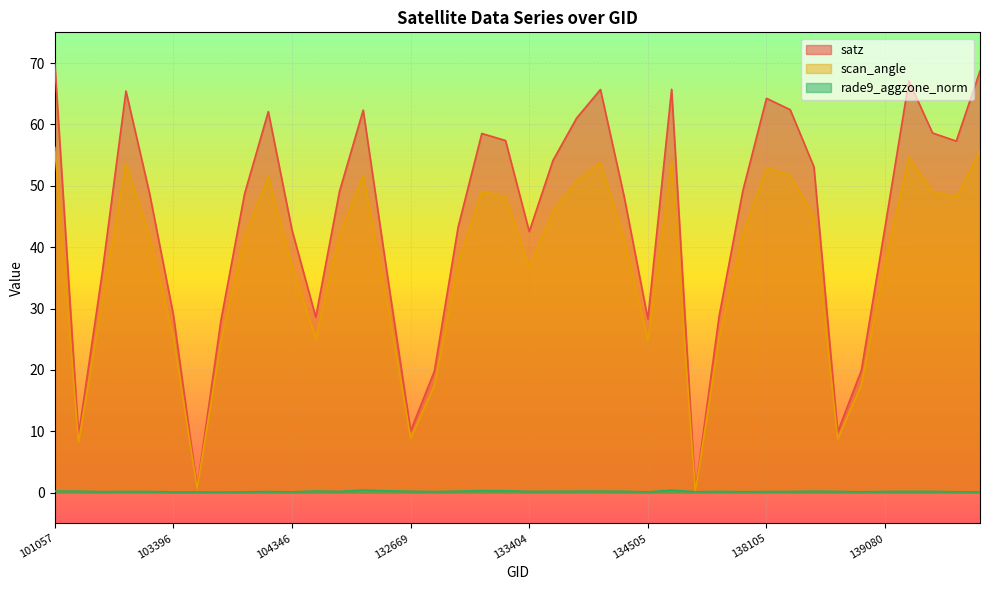

List the series in order of their peak value, lowest first.

rade9_aggzone_norm, scan_angle, satz